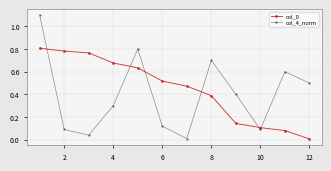

Does the chart have visible grid lines?

Yes